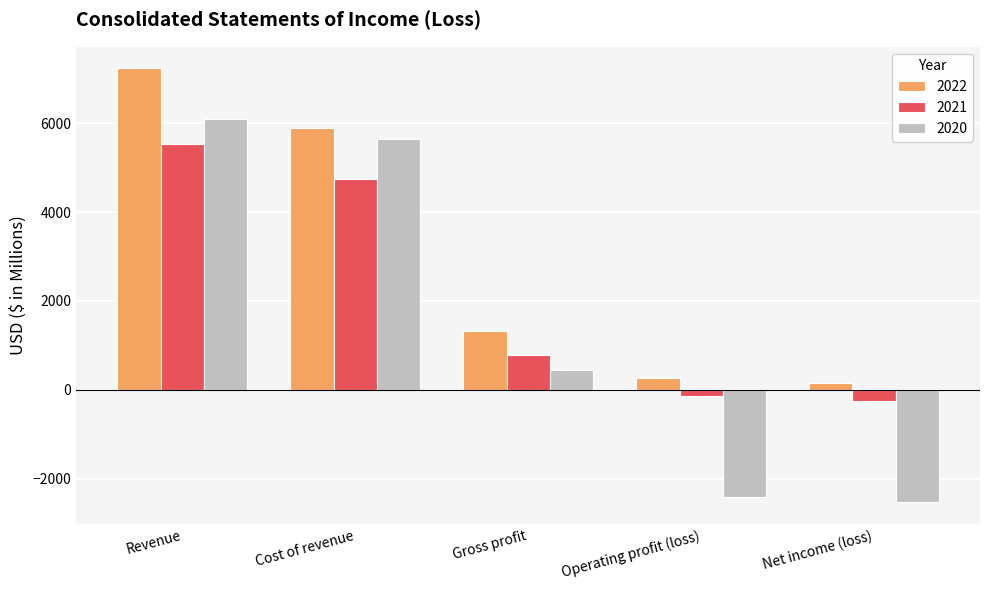

Which series has the largest total across all categories?

2022